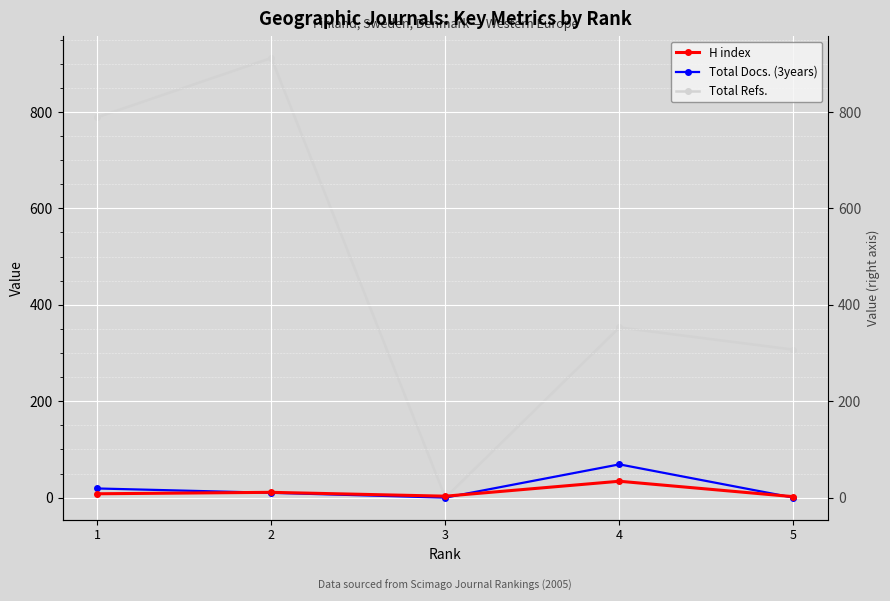

The Total Refs. series shows 1535 at 2. True or false?

False